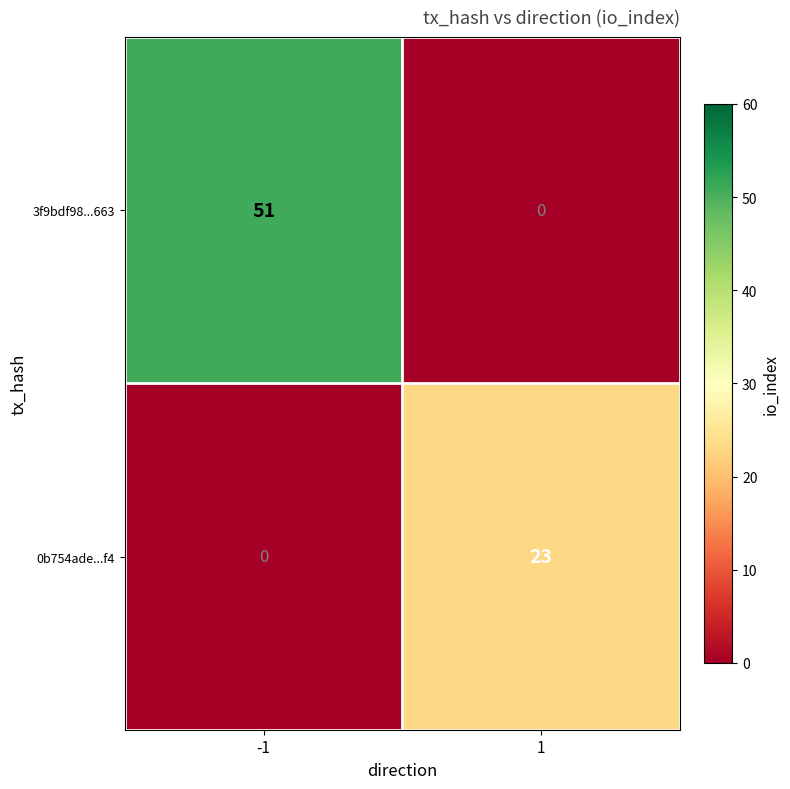

Between -1 and 1, which series saw the biggest shift?

3f9bdf98...663